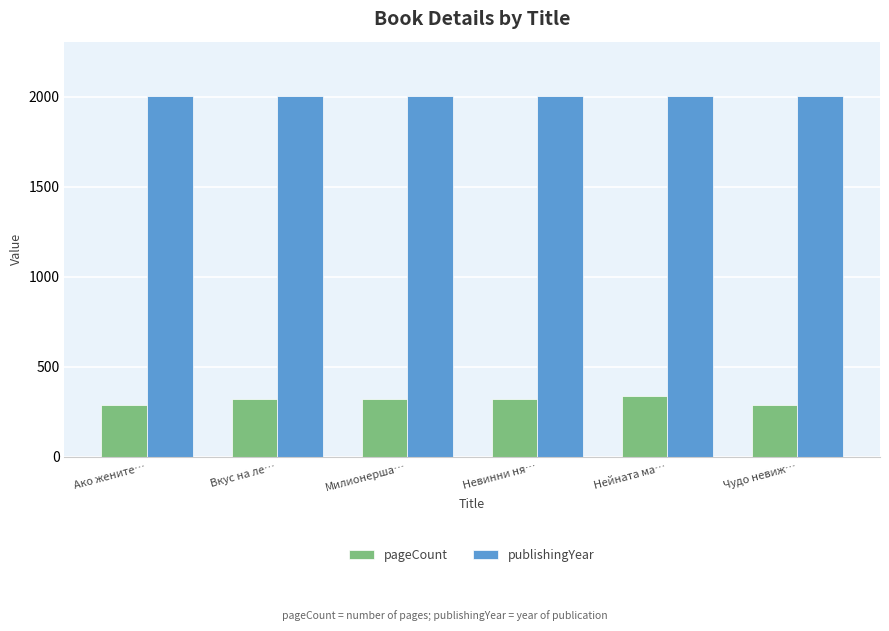

Is the value of pageCount at Ако жените… greater than the value of publishingYear at Милионерша…?

No